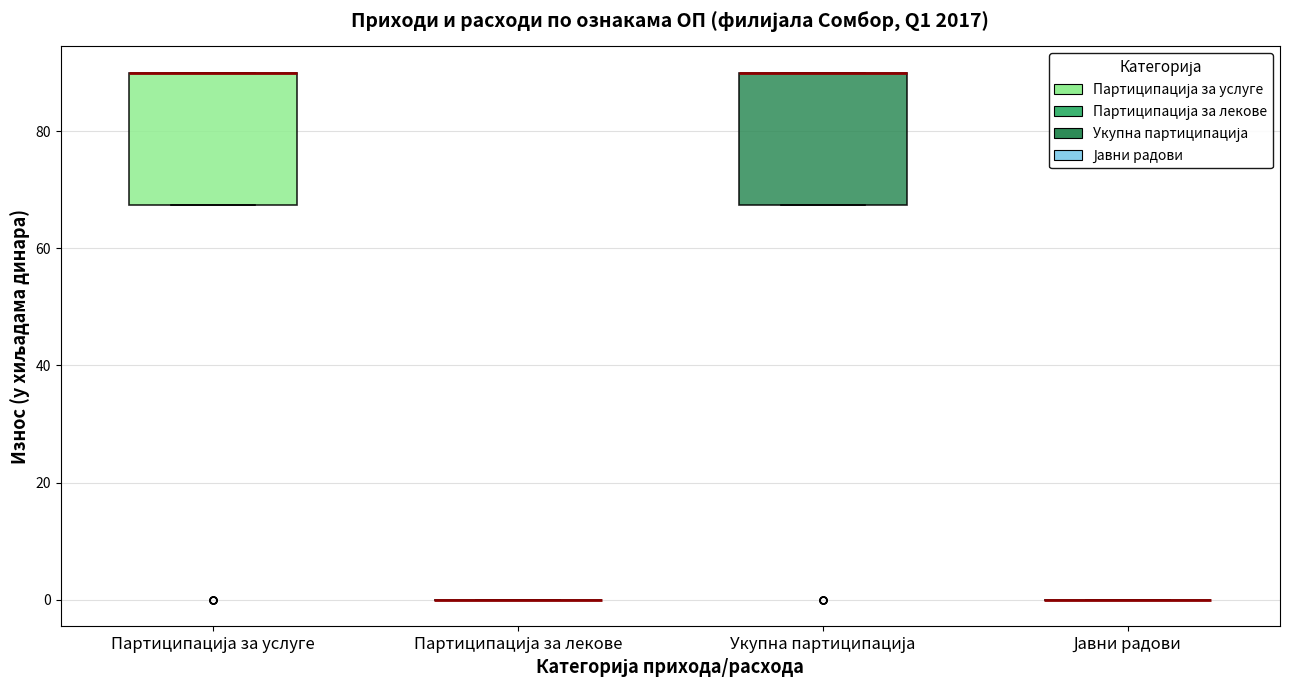

Reading left to right, read every box against the y-axis: the position of its median line, the range the box covers, and the ends of its whiskers. The values are not printed on the chart, so give them approximately, as read against the axis.

Партиципација за услуге: median 90 (drawn on the box's upper edge), box 68 to 90, whiskers 68 to 90
Партиципација за лекове: box collapsed to a line at 0, whiskers 0 to 0
Укупна партиципација: median 90 (drawn on the box's upper edge), box 68 to 90, whiskers 68 to 90
Јавни радови: box collapsed to a line at 0, whiskers 0 to 0